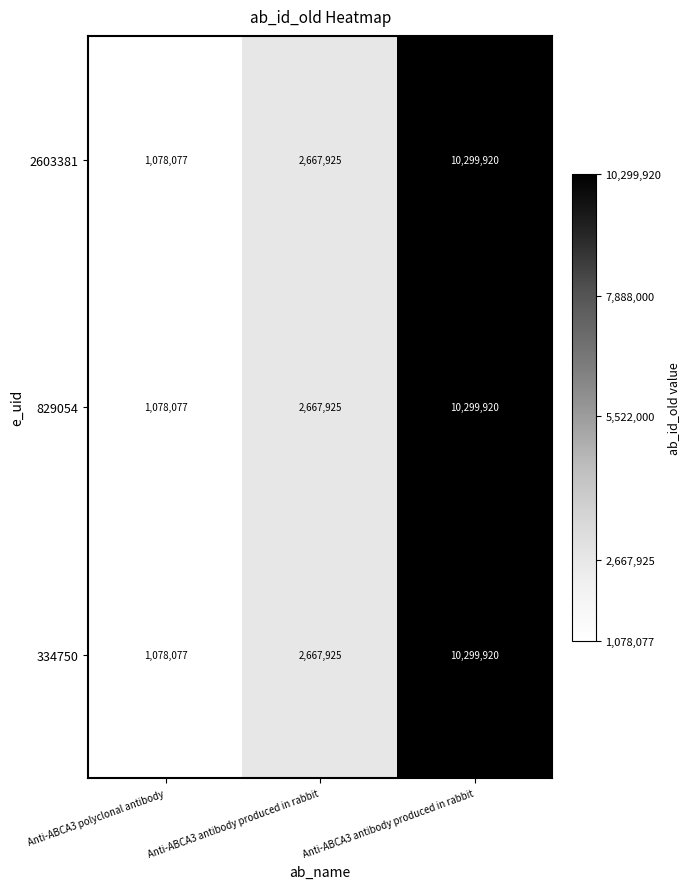

Count the number of data series in this chart.

3